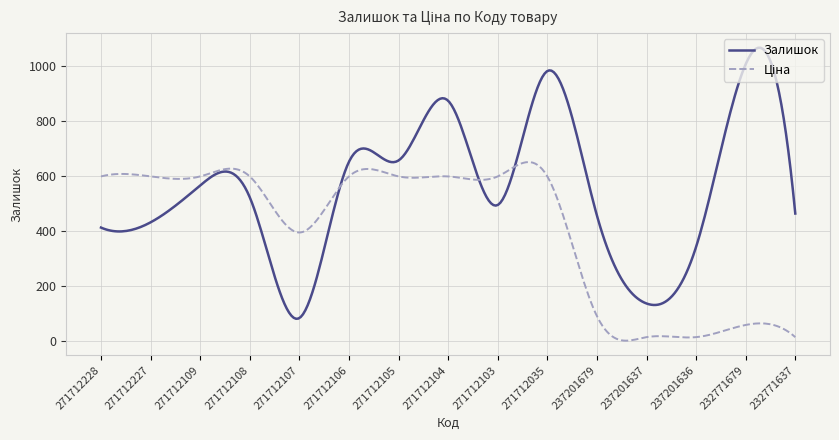

At how many categories does at least one series exceed 86?

300